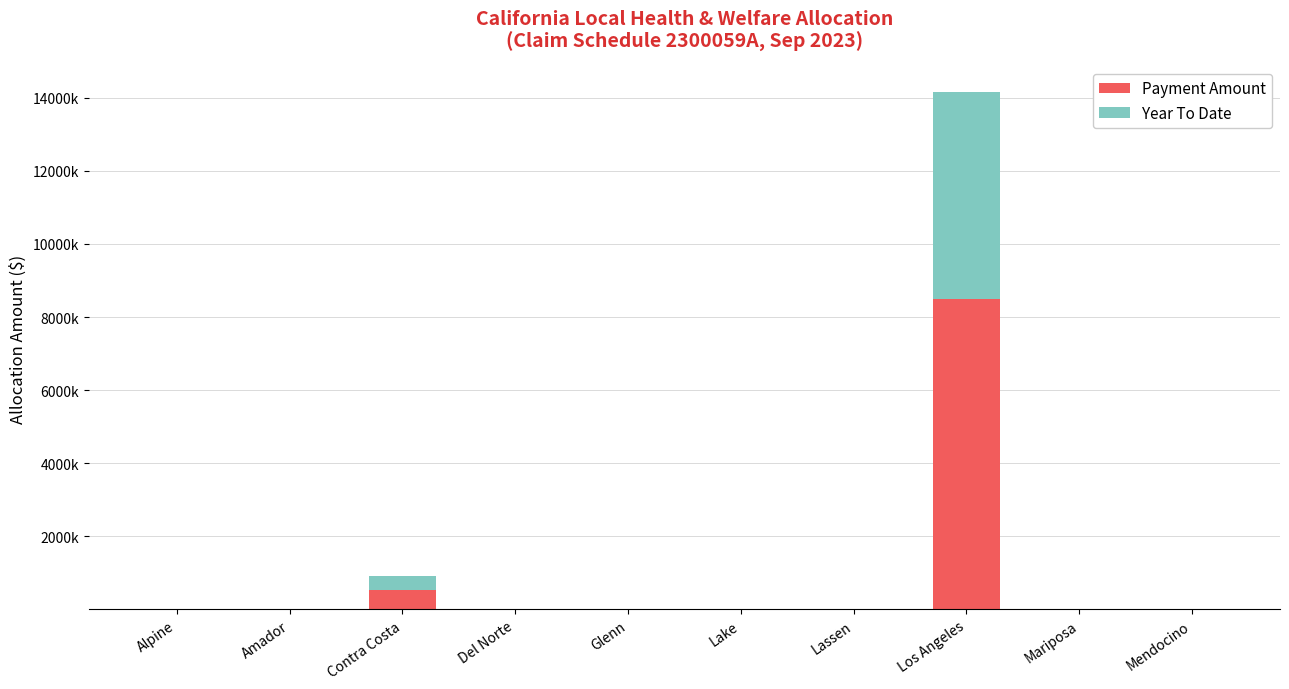

What are all the series names shown in the legend?

Payment Amount, Year To Date